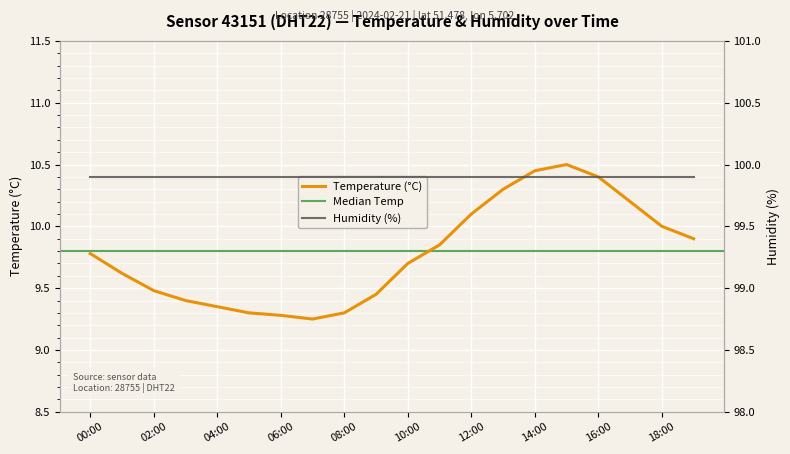

What is the average value?

9.8